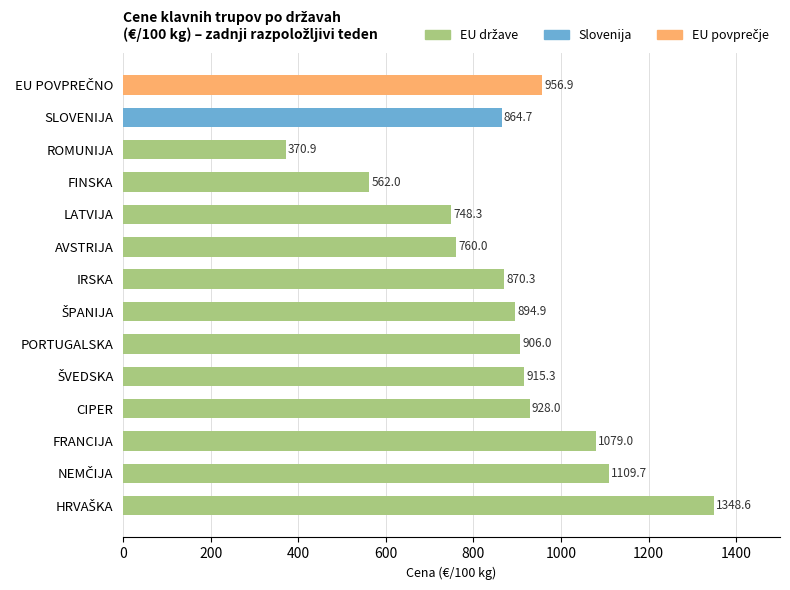

Are the bars horizontal?

Yes